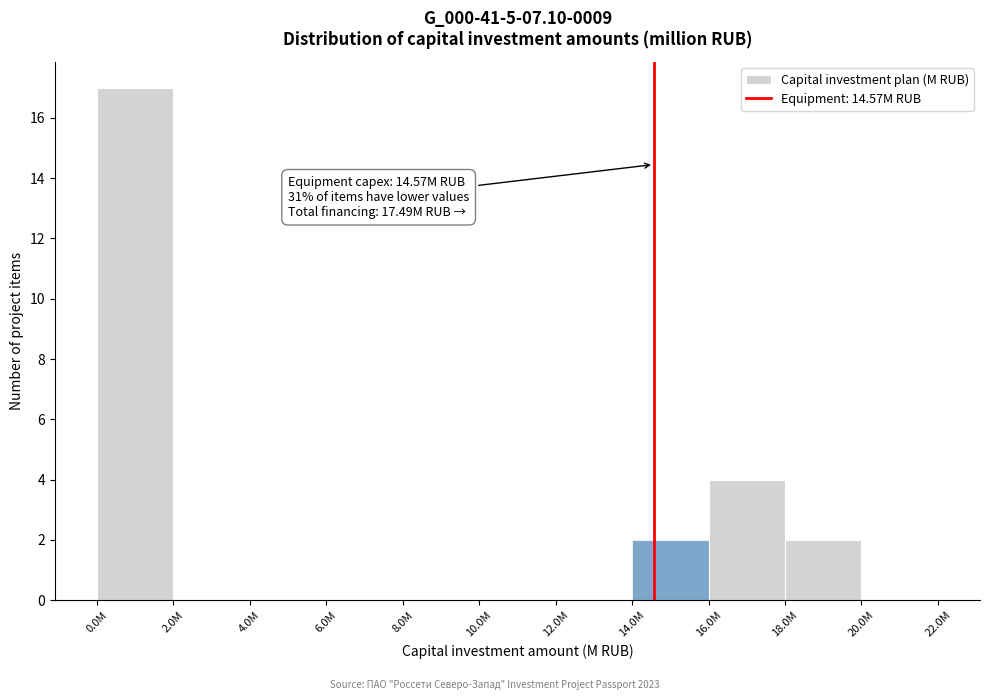

Reading left to right, transcribe all the data shown in this chart.

0.0M=17	2.0M=0	4.0M=0	6.0M=0	8.0M=0	10.0M=0	12.0M=0	14.0M=2	16.0M=4	18.0M=2	20.0M=0